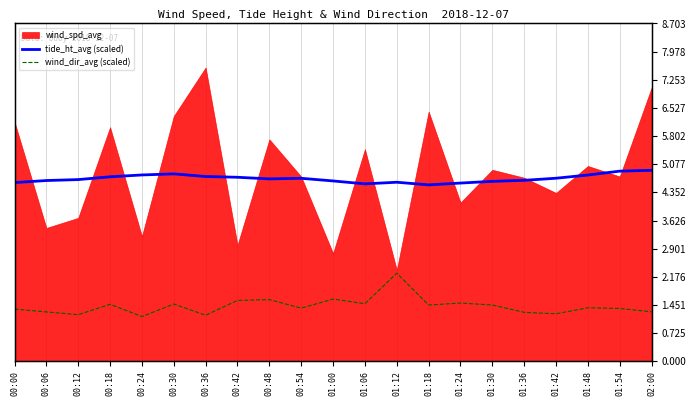

What is the maximum value for wind_dir_avg (scaled)?

2.3